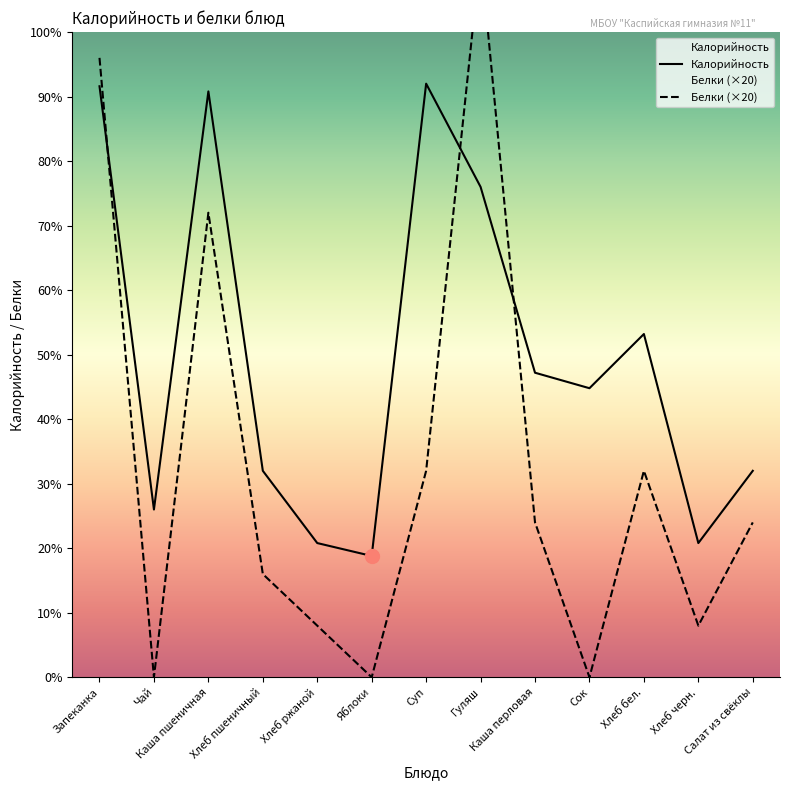

At which label is Калорийность closest to 138?

Хлеб бел.